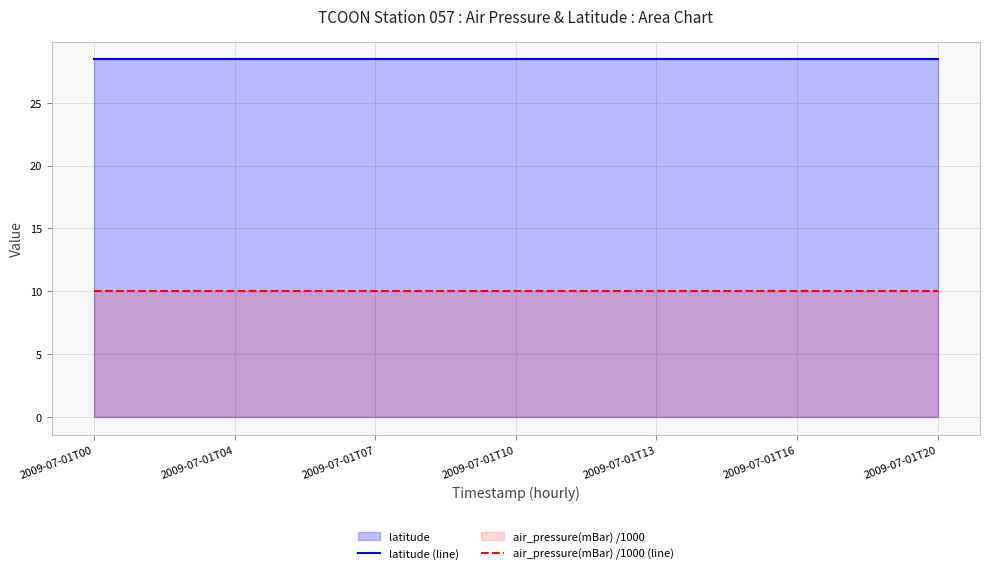

Read the latitude (line) value at 2009-07-01T20.

28.4